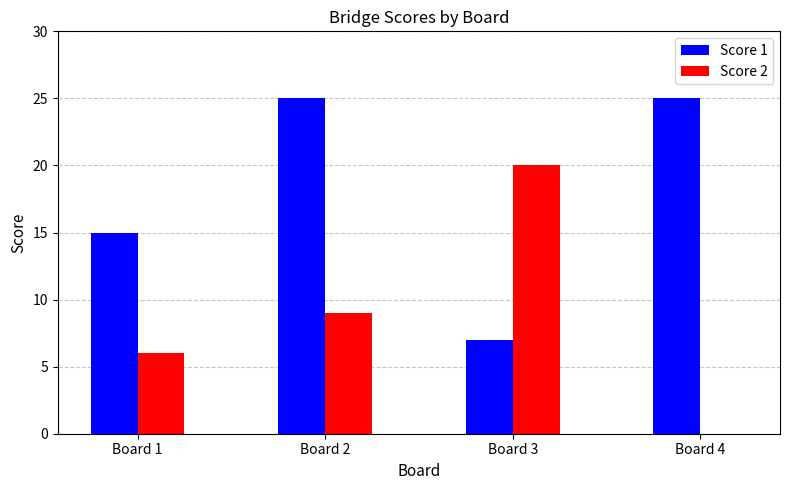

The value of Score 1 at Board 2 is 15. True or false?

False